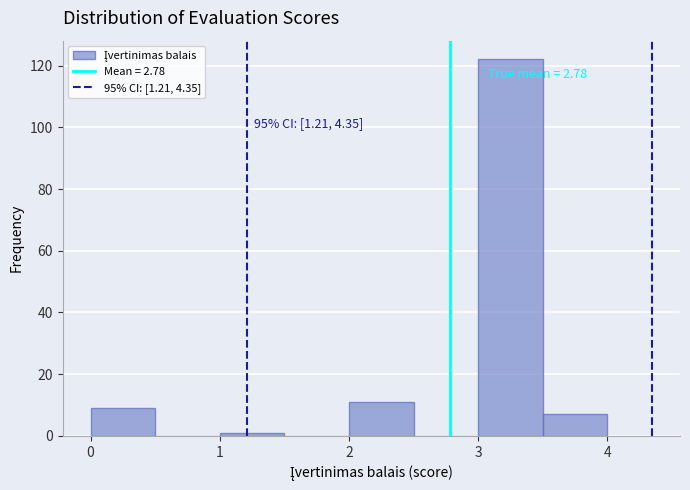

Which range on the x-axis has the tallest bar?

3.0 to 3.5